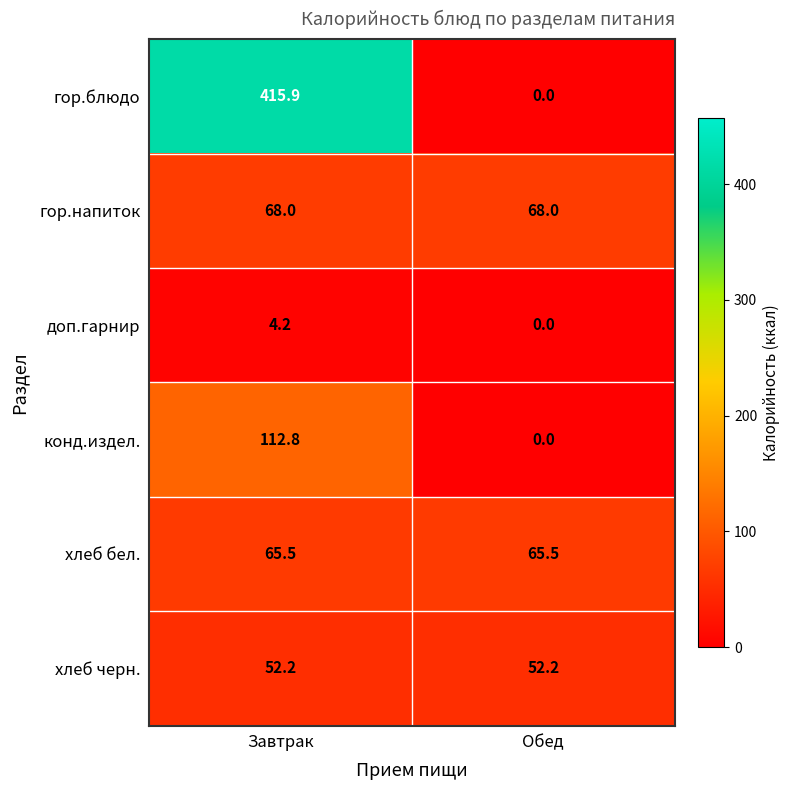

What value does the доп.гарнир series have at Завтрак?

4.2